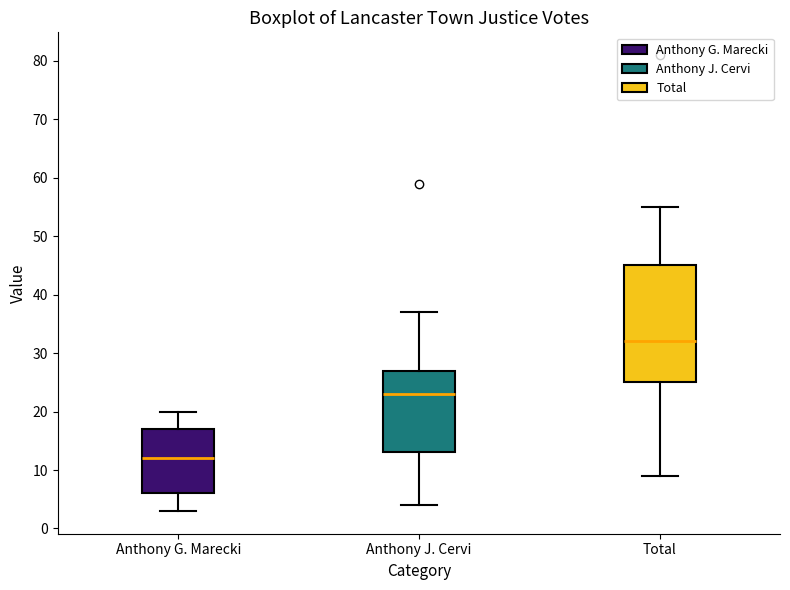

Which box is the tallest, from its lower edge to its upper edge?

Total